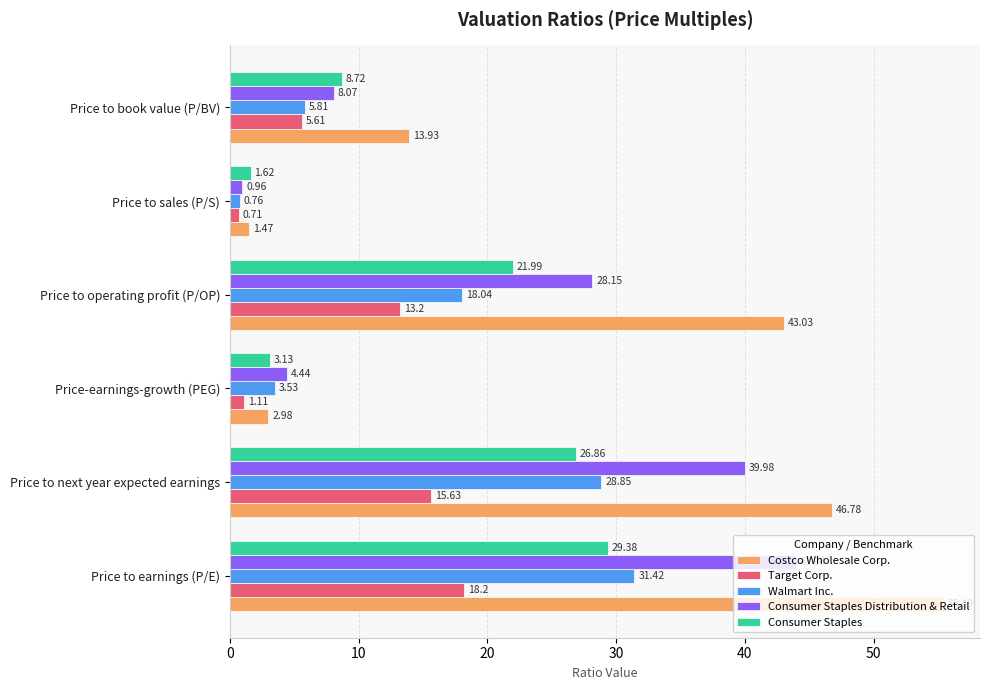

At which category does the chart reach its minimum across all series?

Price to sales (P/S)